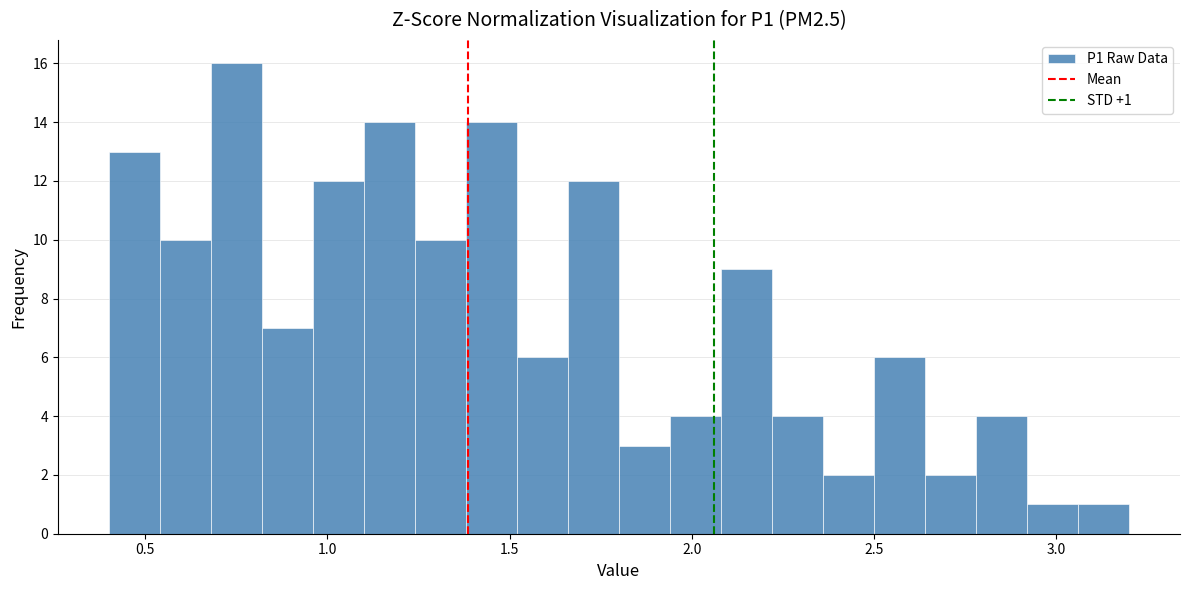

Read against the x-axis, roughly where is the centre of the tallest bar?

0.75